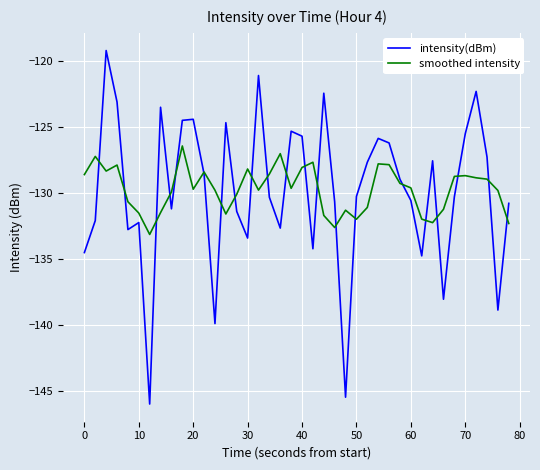

What is the highest value of the intensity(dBm) series?

-119.2